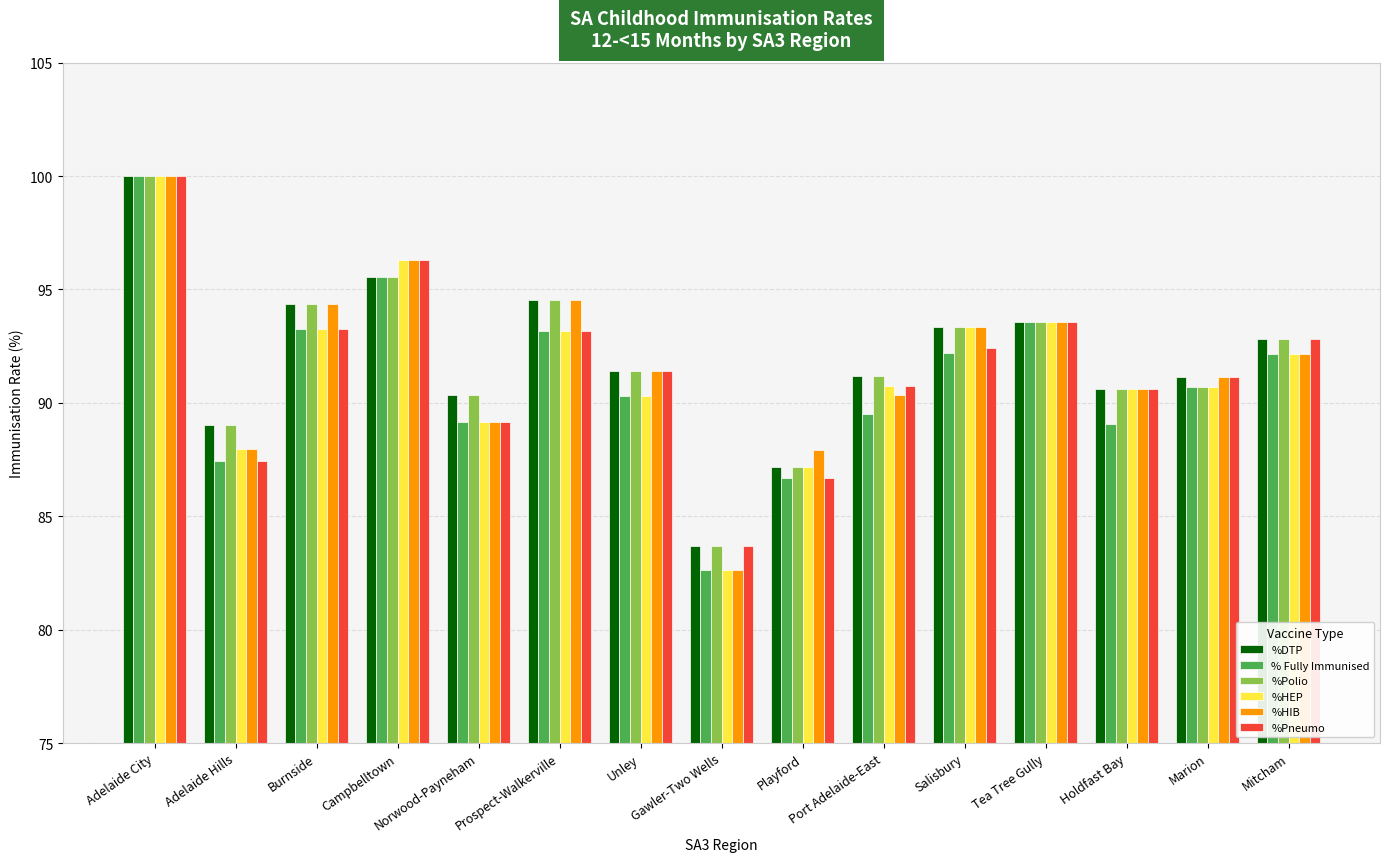

At which category is the sum across all series the highest?

Adelaide City